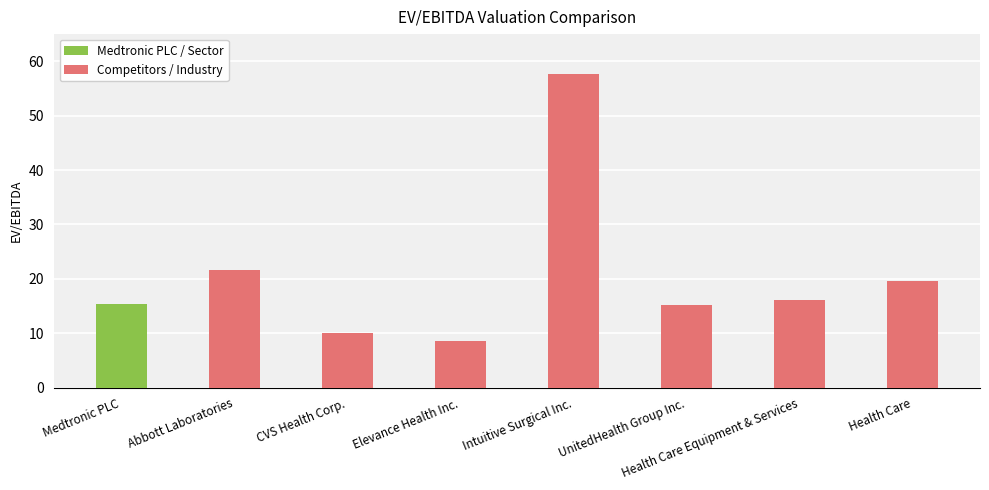

What is the maximum value shown in the chart?

57.6